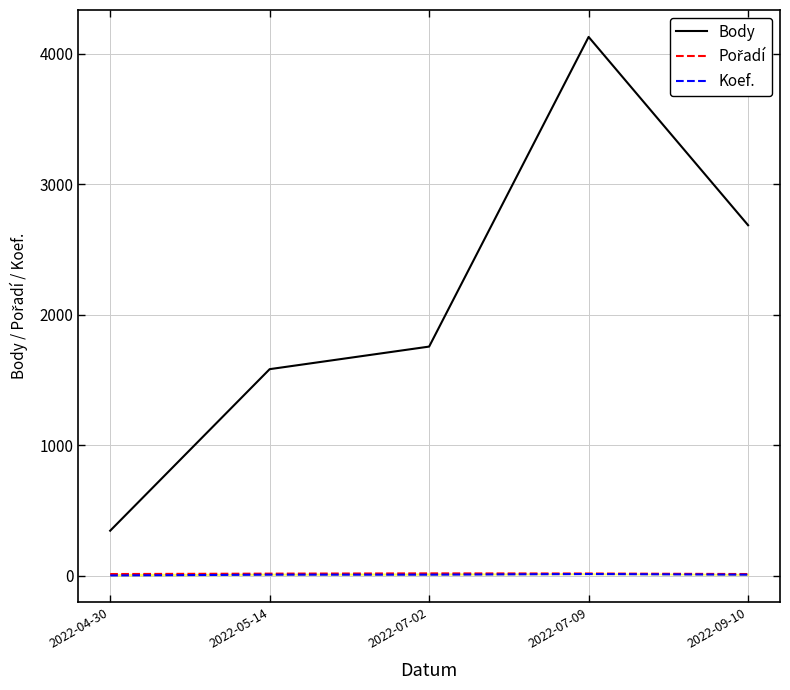

The Body series shows 1755 at 2022-07-02. True or false?

True